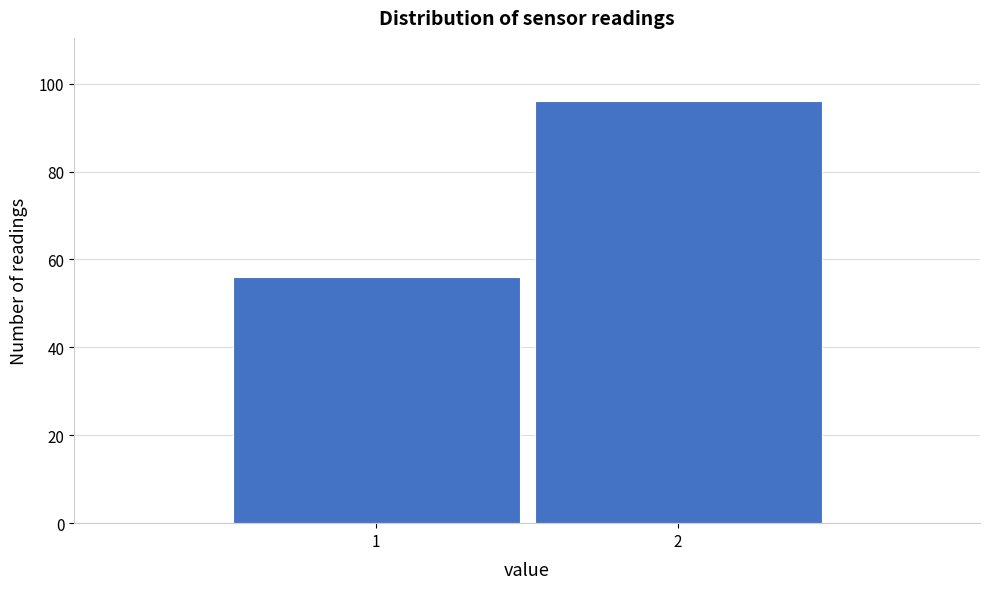

Reading left to right, transcribe all the data shown in this chart.

1=56	2=96